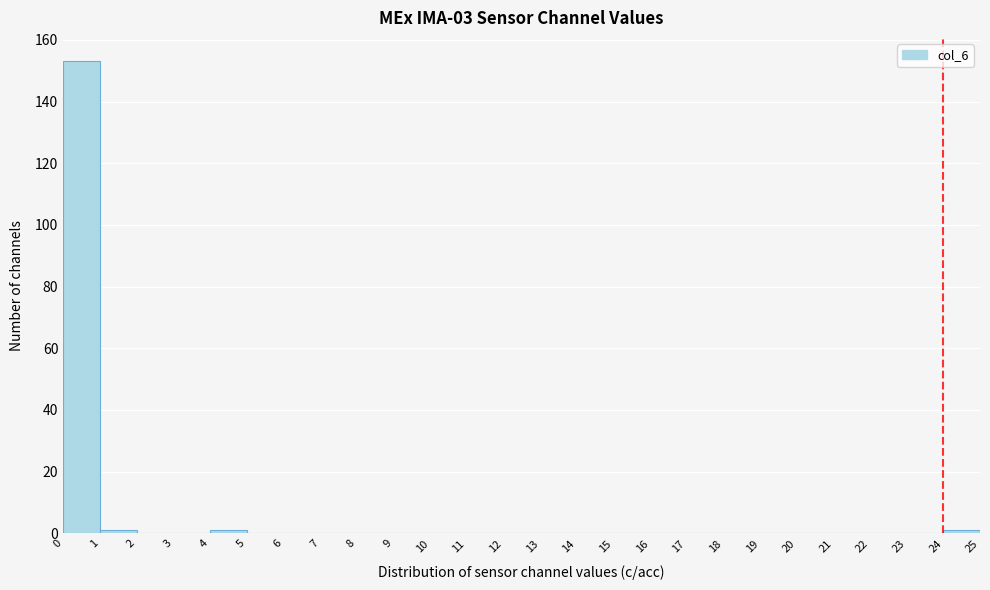

Reading left to right, list every bar in this chart as the range it spans on the x-axis followed by its height. The values are not printed on the chart, so give them approximately, as read against the axis.

0 to 1: 154
1 to 2: under 2
2 to 3: 0
3 to 4: 0
4 to 5: under 2
5 to 6: 0
6 to 7: 0
7 to 8: 0
8 to 9: 0
9 to 10: 0
10 to 11: 0
11 to 12: 0
12 to 13: 0
13 to 14: 0
14 to 15: 0
15 to 16: 0
16 to 17: 0
17 to 18: 0
18 to 19: 0
19 to 20: 0
20 to 21: 0
21 to 22: 0
22 to 23: 0
23 to 24: 0
24 to 25: under 2